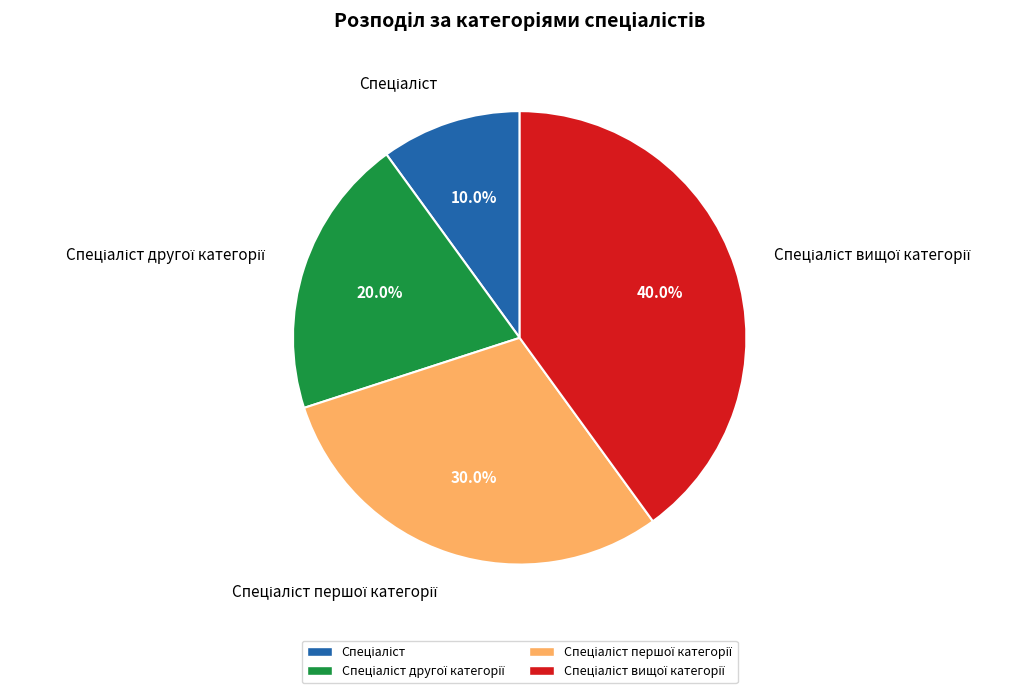

Is there any slice that represents more than half of the pie?

No